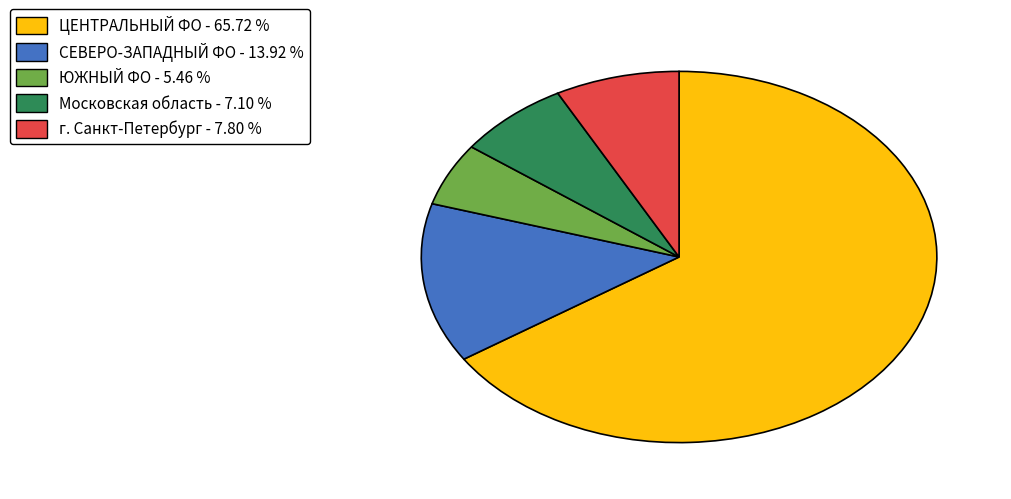

Is there a majority slice in this chart?

Yes